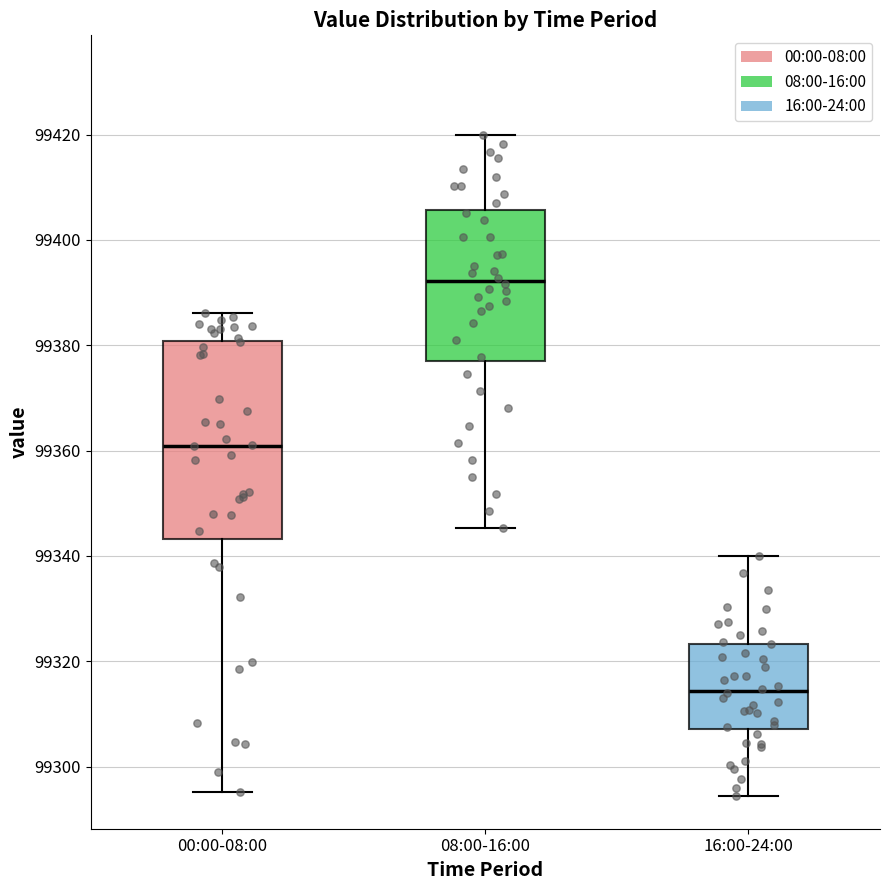

Reading left to right, transcribe this box plot: for each box, give where its median line is, the range the box spans, and where its two whiskers end, as read against the y-axis. The values are not printed on the chart, so give them approximately, as read against the axis.

00:00-08:00: median 99360, box 99344 to 99380, whiskers 99296 to 99386
08:00-16:00: median 99392, box 99376 to 99406, whiskers 99346 to 99420
16:00-24:00: median 99314, box 99308 to 99324, whiskers 99294 to 99340